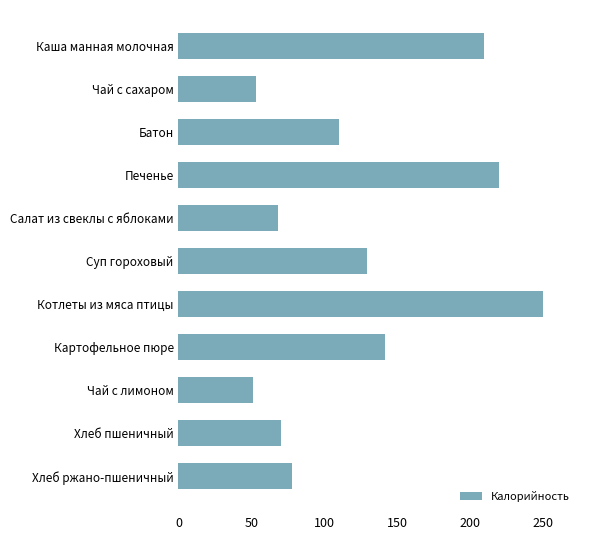

What is the minimum value shown in the chart?

50.8